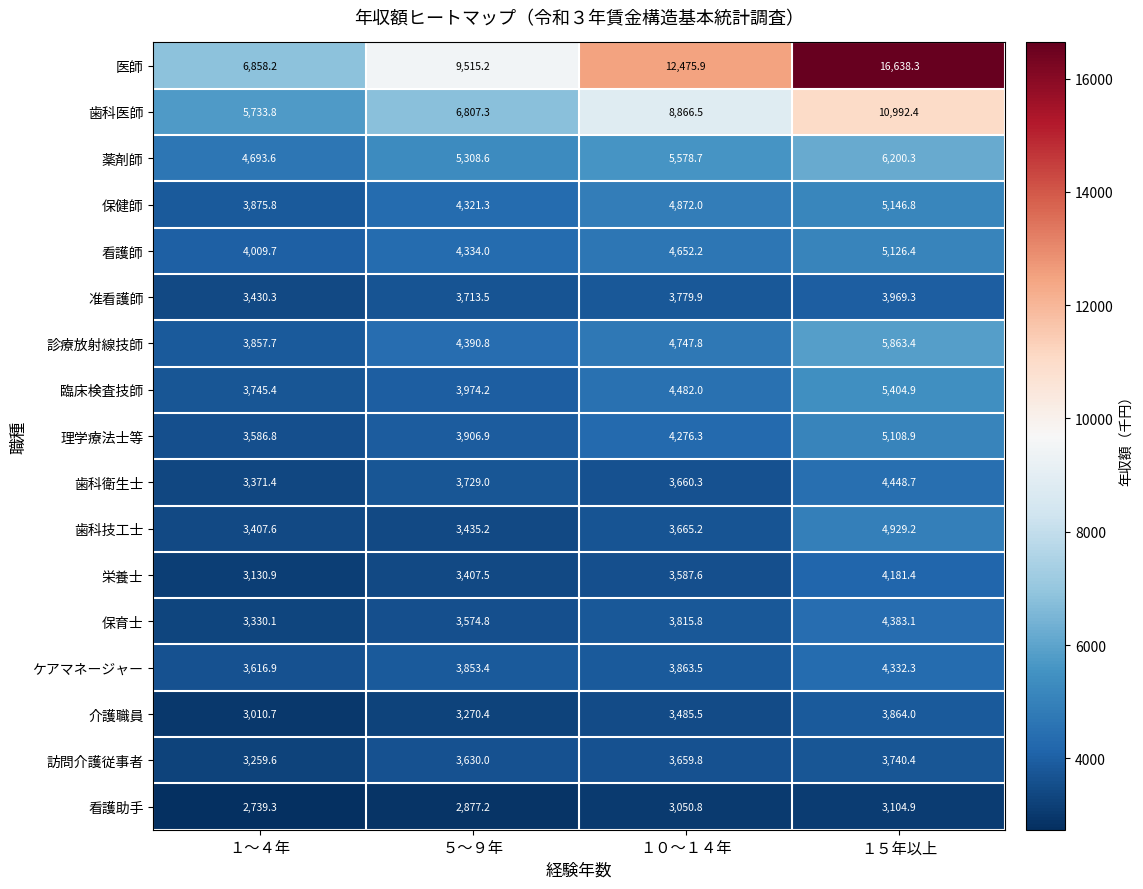

The 歯科衛生士 series shows 3729.0 at ５～９年. True or false?

True